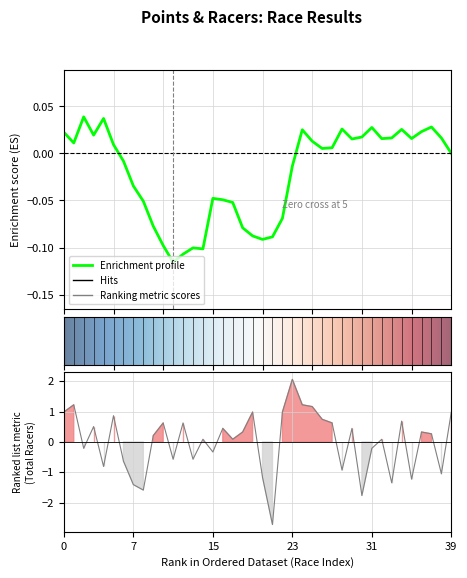

What is the maximum value shown in the chart?

2.1